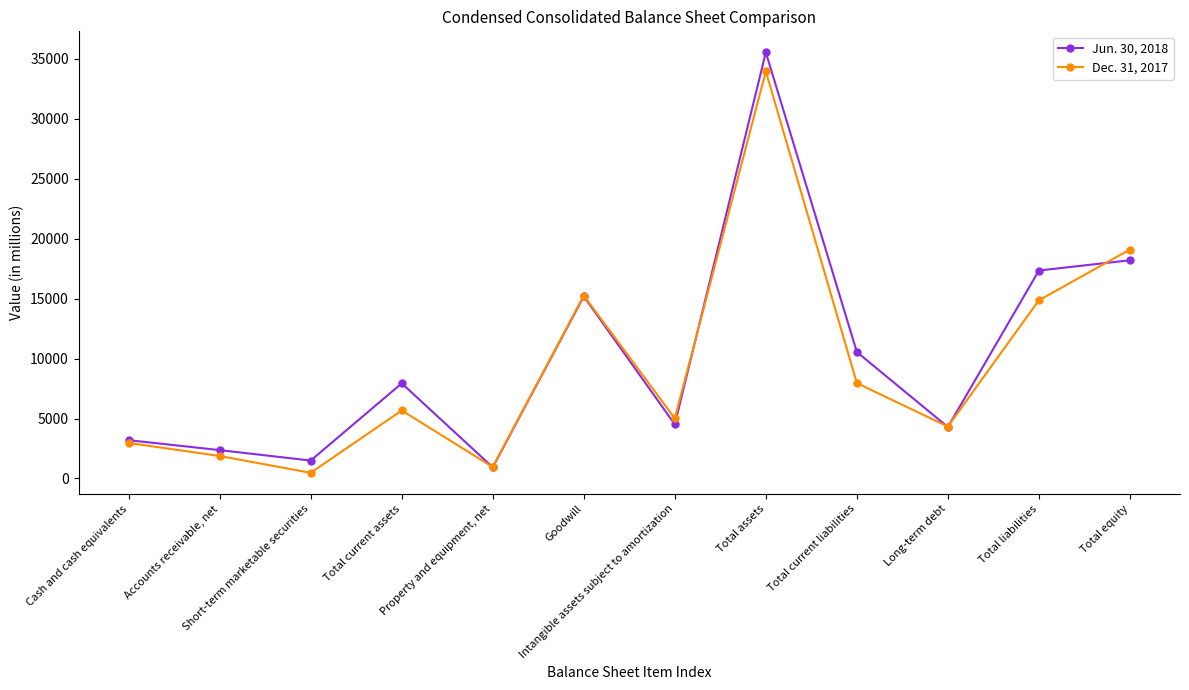

What is the sum of the Jun. 30, 2018 values at Intangible assets subject to amortization and Total equity?

22715